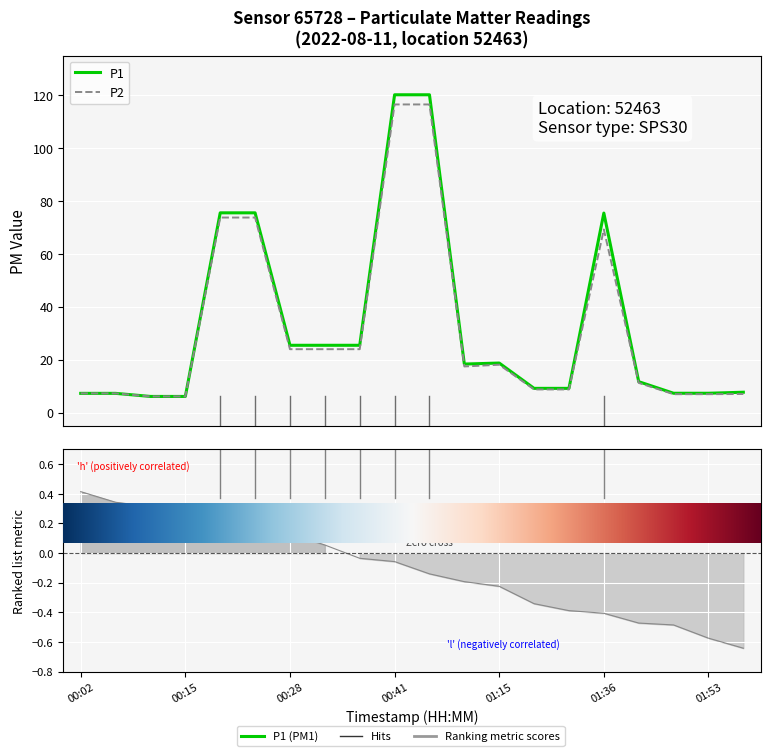

True or false: P1 and P2 intersect in this chart.

False